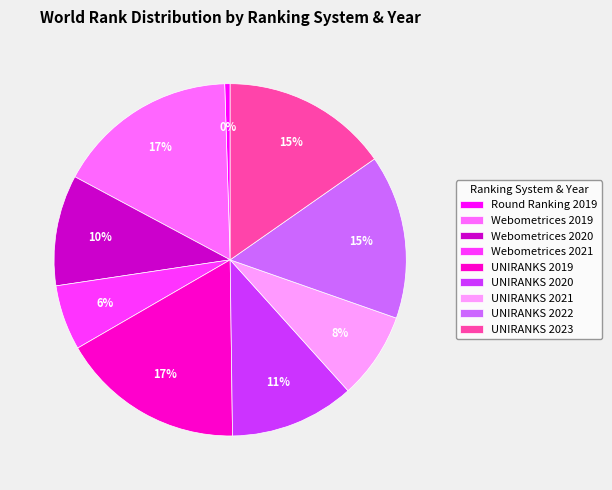

True or false: UNIRANKS 2021 accounts for 8% of the total.

True